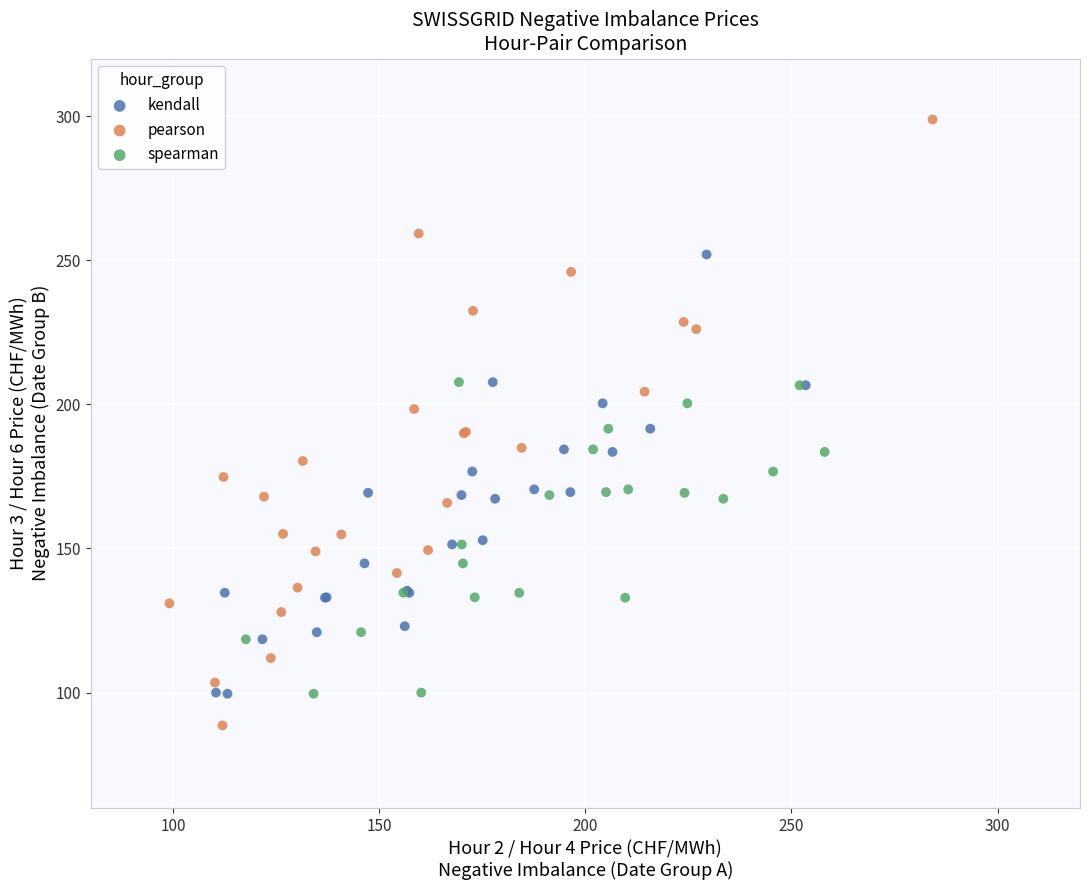

Which series reaches the maximum Y coordinate?

pearson